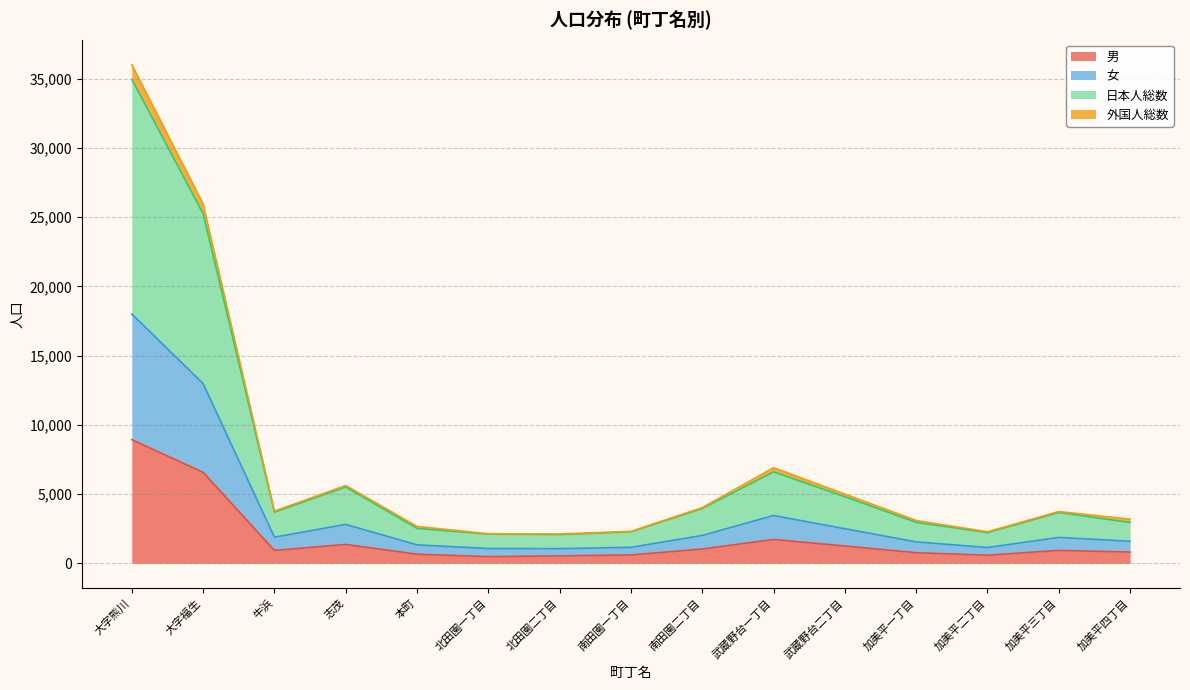

What is the greatest value displayed?

34944